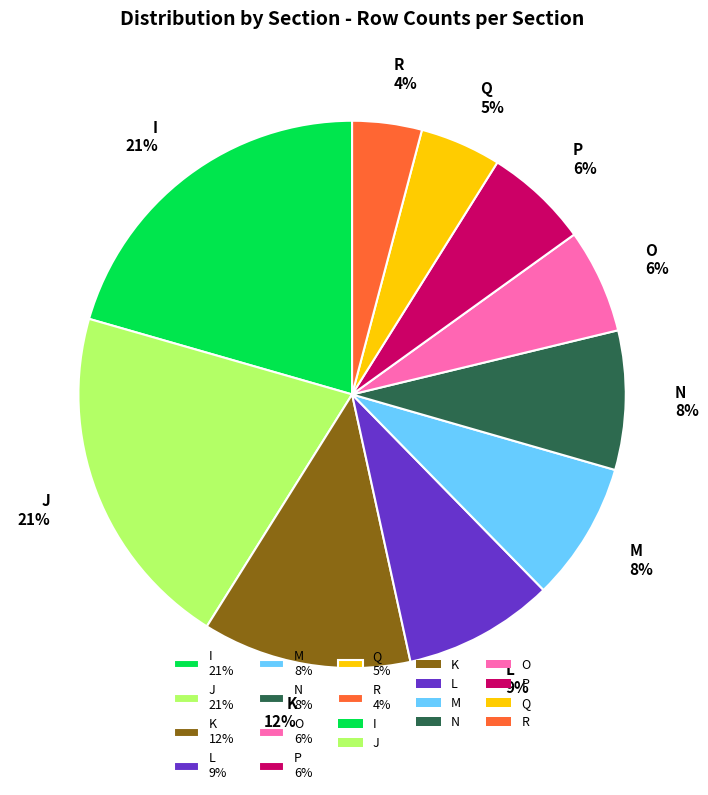

To the nearest percent, what portion does O 6% represent?

6%